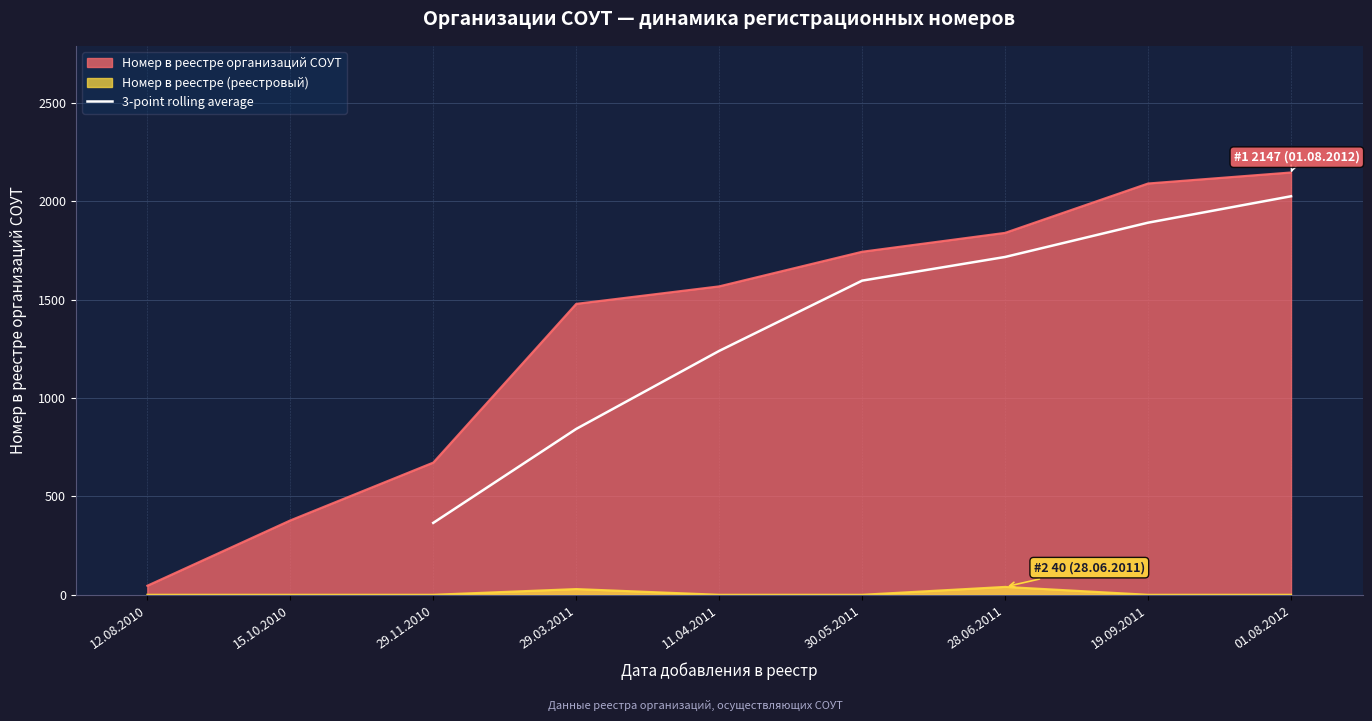

Is it true that 3-point rolling average equals 2026.0 at 01.08.2012?

True